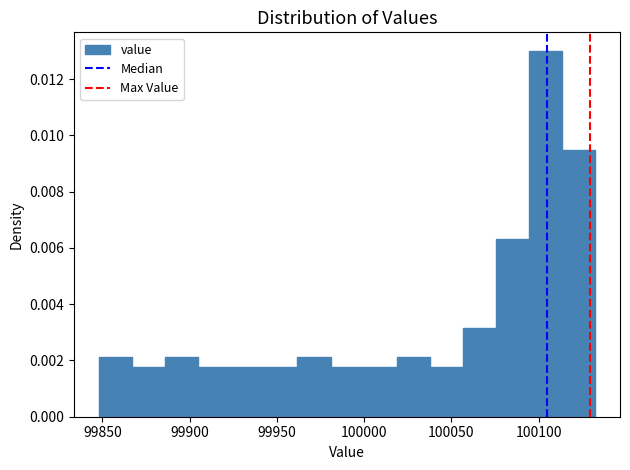

Around what value on the x-axis is the tallest bar? Give the approximate position of its centre, as read against the axis.

100105